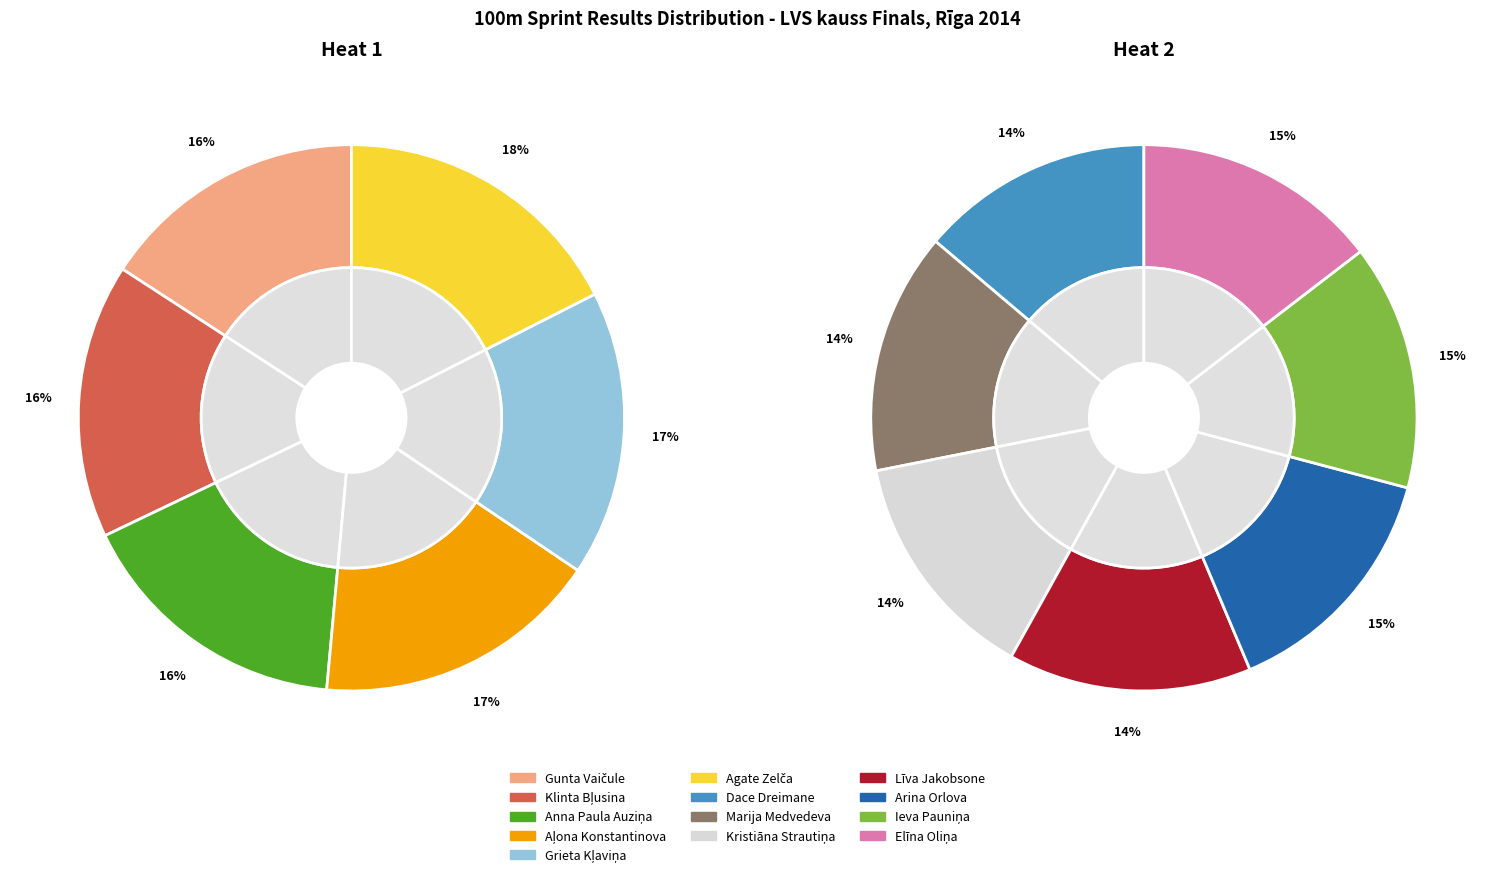

Which category has the smallest portion of the pie?

Gunta Vaičule